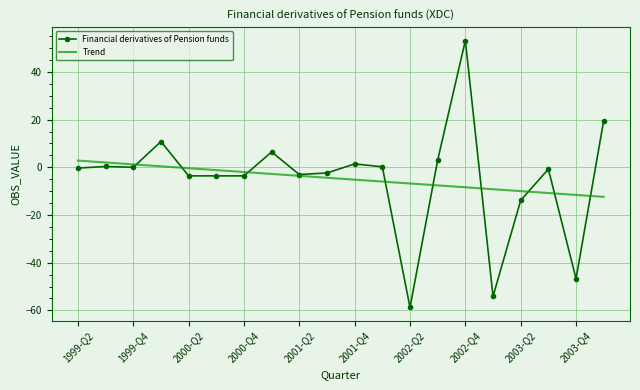

What is the smallest value displayed?

-58.8